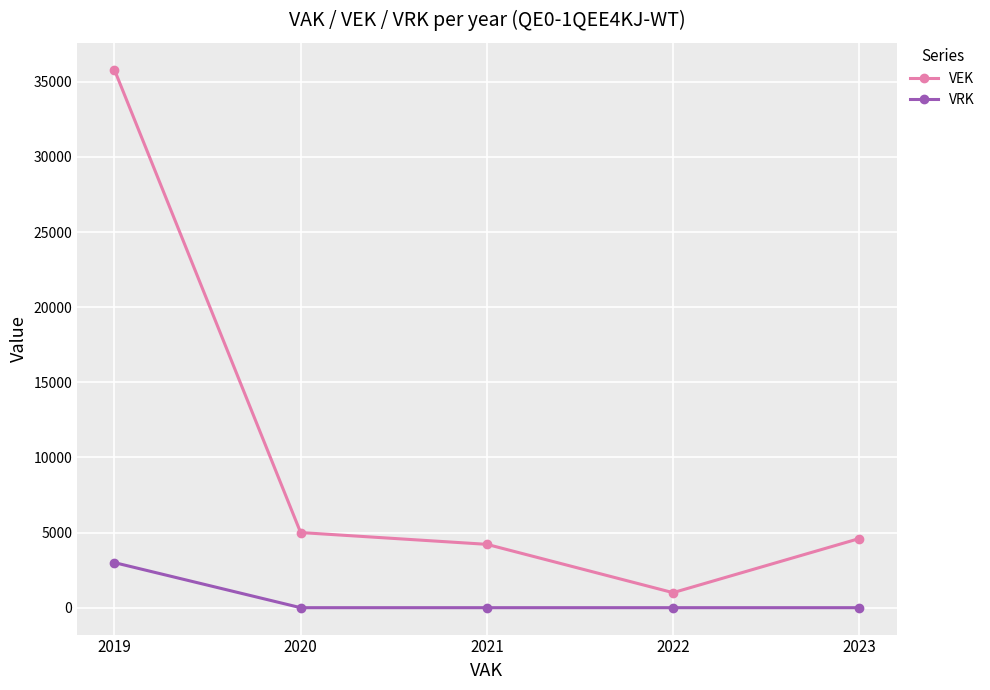

Is this an area chart (filled region under the line)?

No